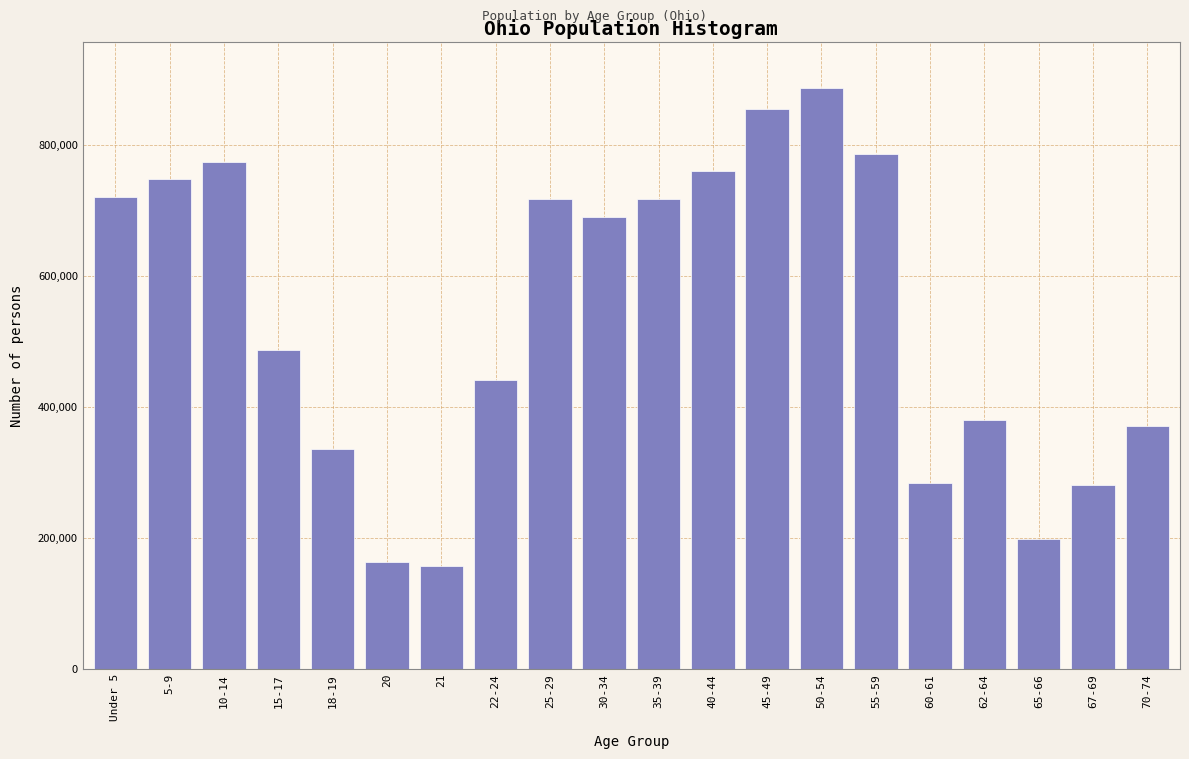

Is it true that the value at 30-34 is 929401?

False